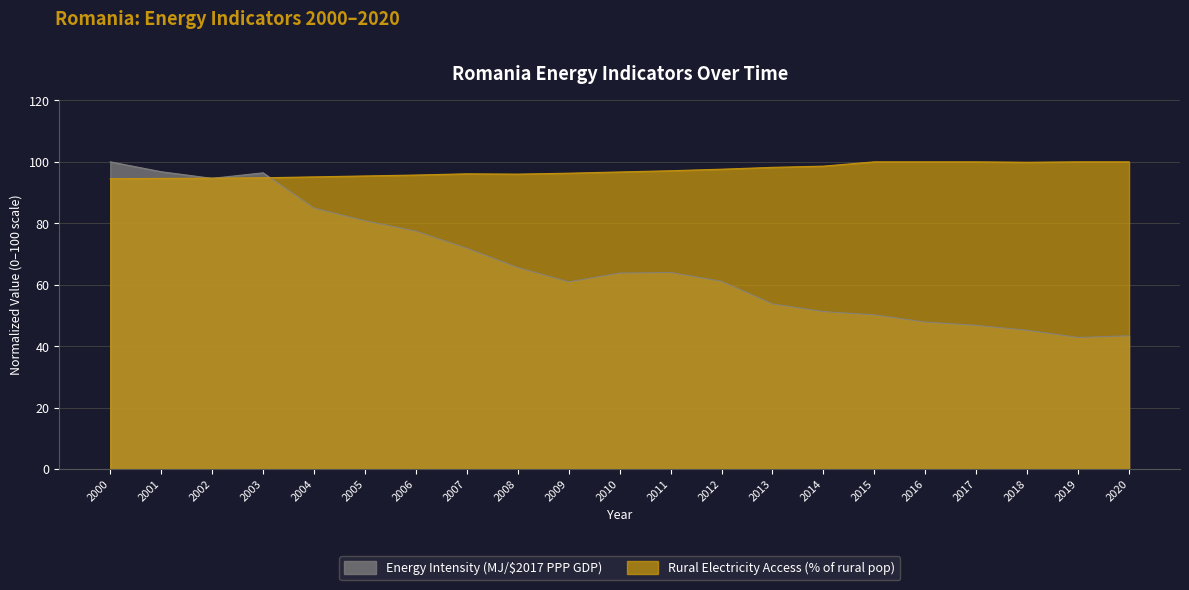

Reading left to right, what are all the values shown in this chart?

Energy Intensity (MJ/$2017 PPP GDP): 100.0	96.8	94.6	96.4	84.9	80.8	77.4	71.9	65.6	60.9	63.8	64.0	61.1	53.8	51.3	50.2	47.8	46.8	45.2	42.8	43.4
Rural Electricity Access (% of rural pop): 94.5	94.6	94.7	94.8	95.1	95.4	95.7	96.1	96.0	96.3	96.7	97.1	97.6	98.2	98.6	100.0	100.0	100.0	99.9	100.0	100.0